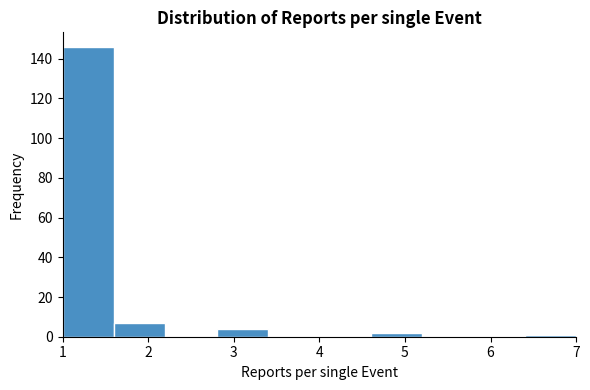

Reading left to right, list every bar in this chart as the range it spans on the x-axis followed by its height. The values are not printed on the chart, so give them approximately, as read against the axis.

1.0 to 1.6: 146
1.6 to 2.2: 8
2.2 to 2.8: 0
2.8 to 3.4: 4
3.4 to 4.0: 0
4.0 to 4.6: 0
4.6 to 5.2: 2
5.2 to 5.8: 0
5.8 to 6.4: 0
6.4 to 7.0: under 2